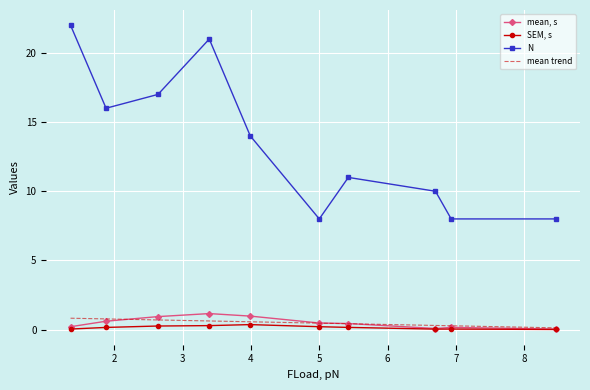

What is the average value of the N series?

13.5